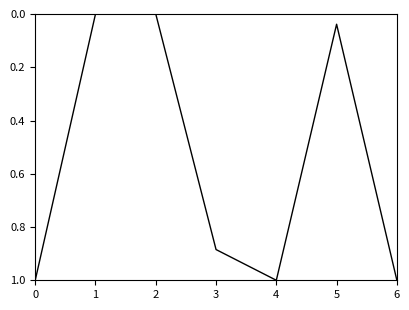

Where is the first local maximum?

4